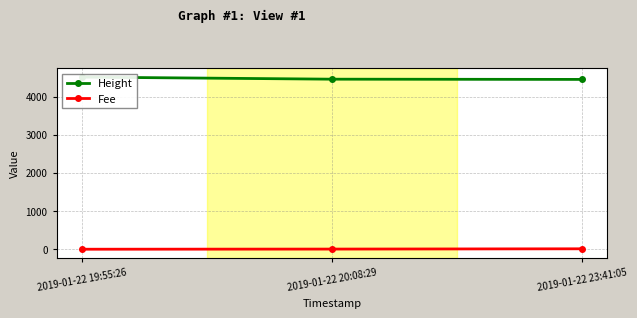

What is the total value across all series at 2019-01-22 23:41:05?

4460.2